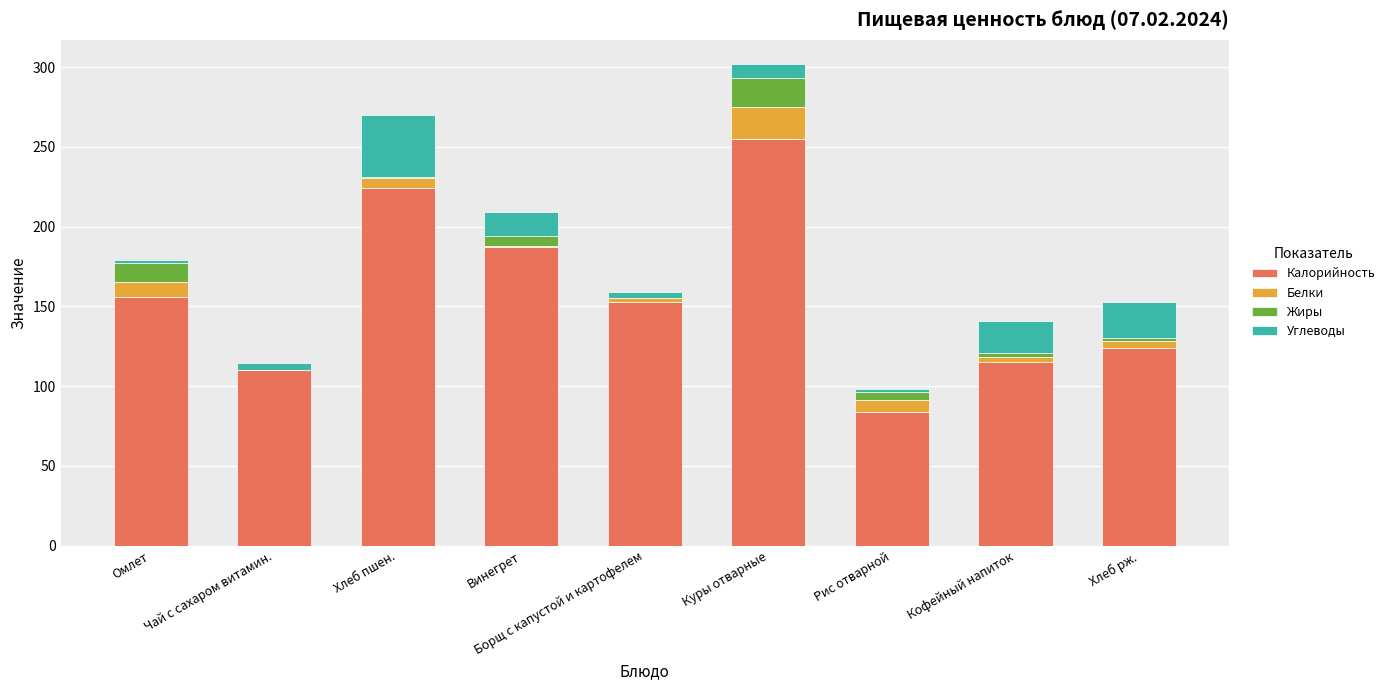

Which category has the highest value in the Калорийность series?

Куры отварные